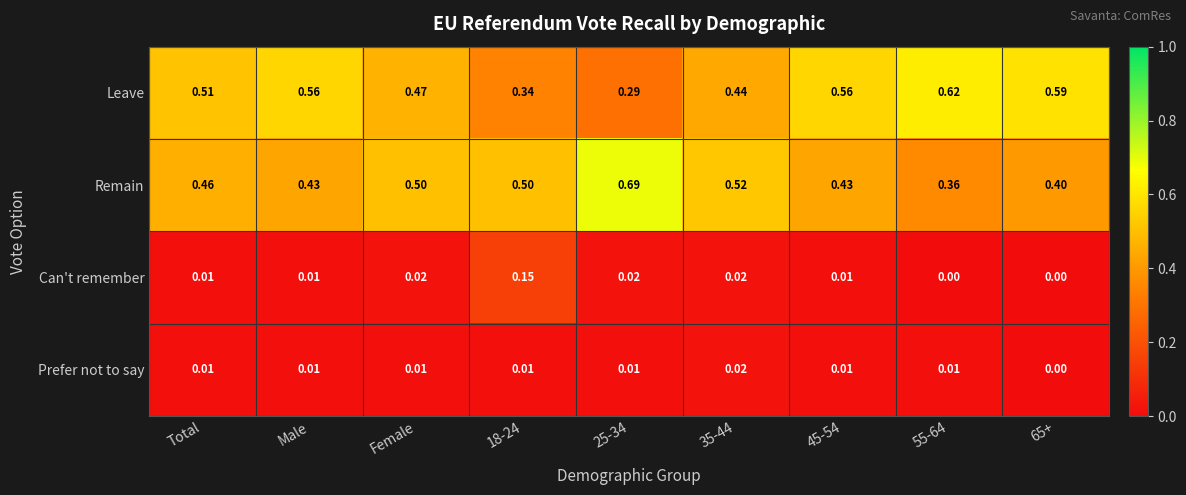

List the series in order of their peak value, highest first.

Remain, Leave, Can't remember, Prefer not to say